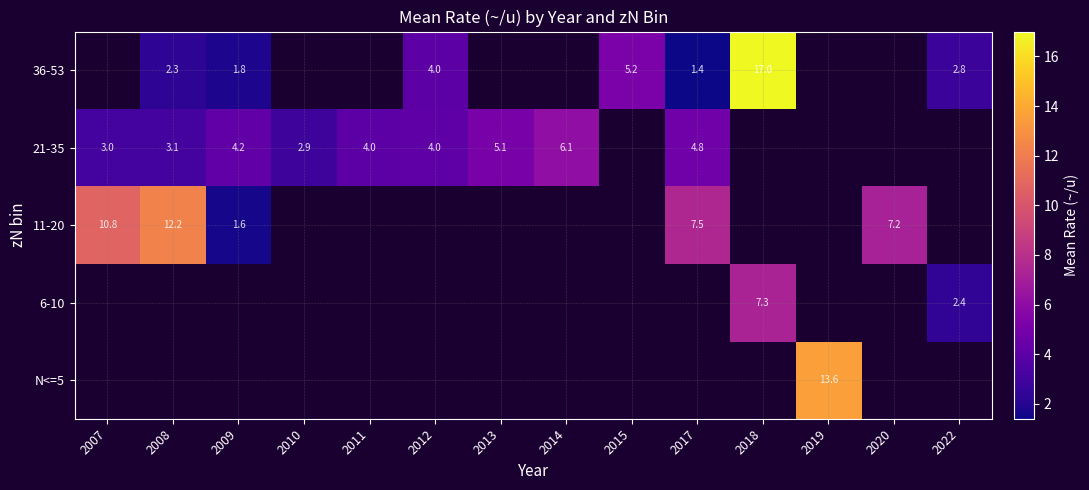

How many distinct data groups are displayed?

5